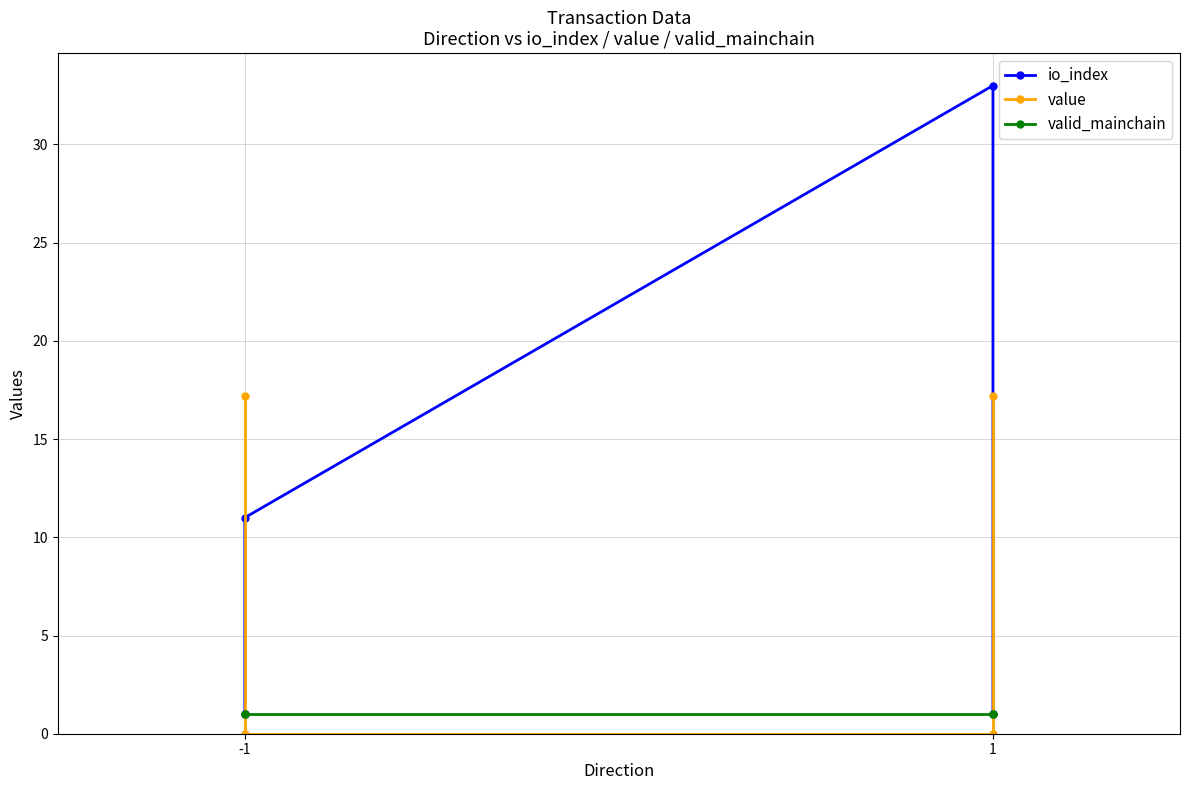

How many values in the io_index series are below 11?

2